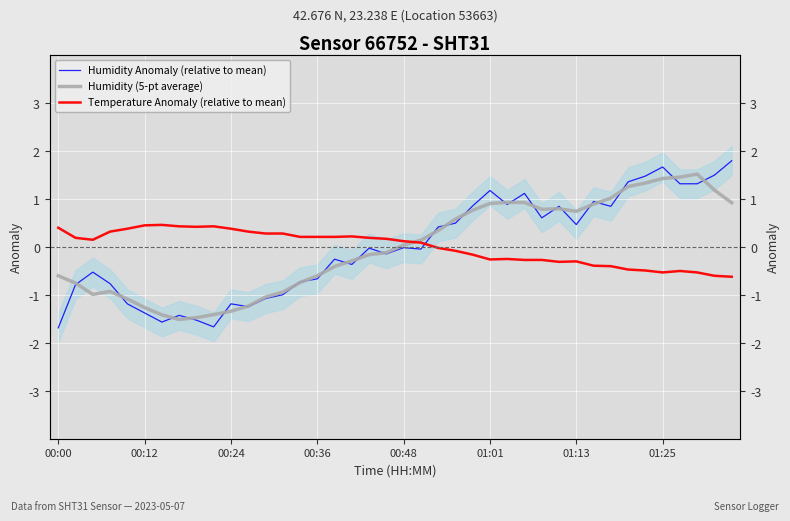

What is the difference between the highest and lowest values at 00:00?

2.1